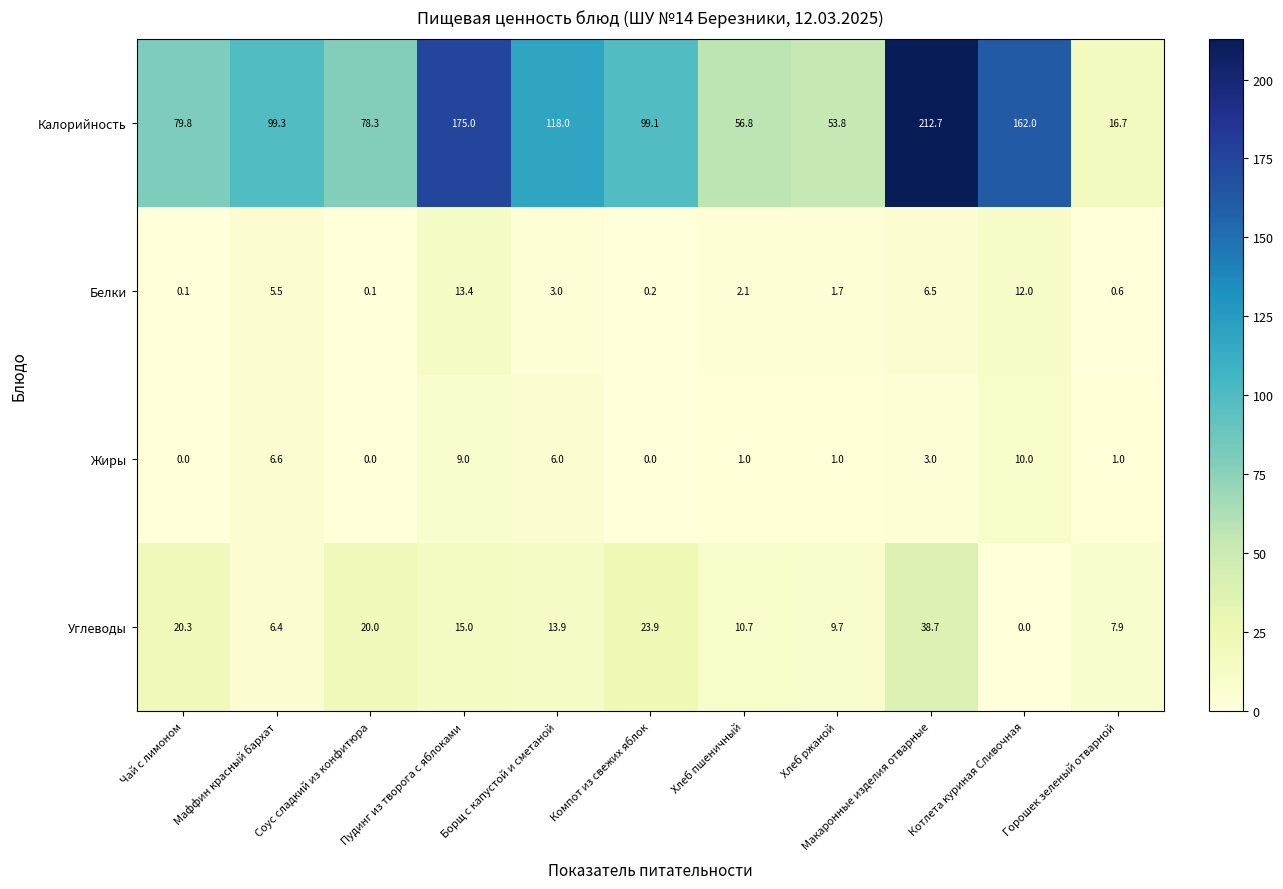

Which series has the largest total across all categories?

Калорийность